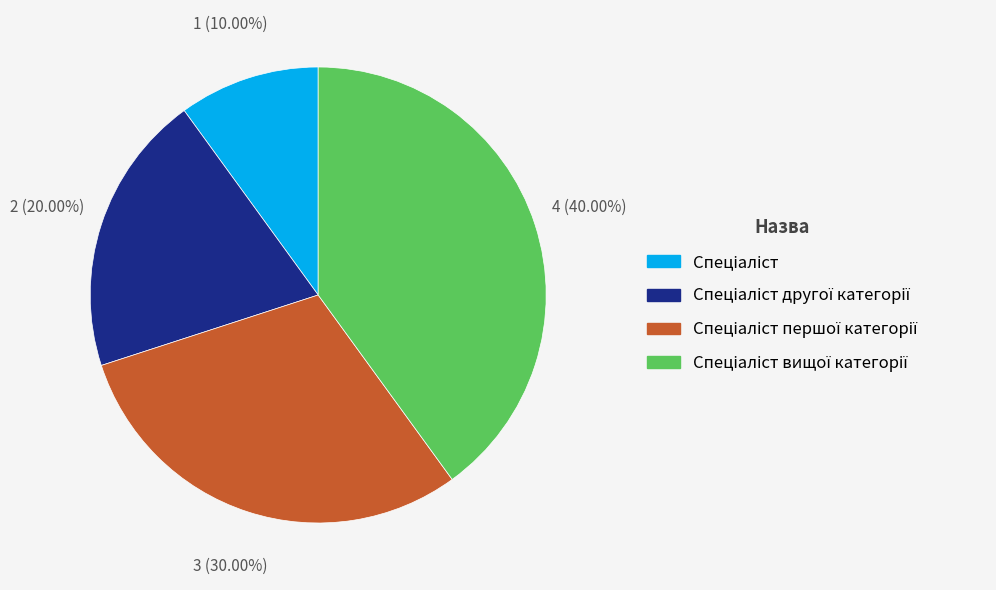

Does any single category account for the majority?

No